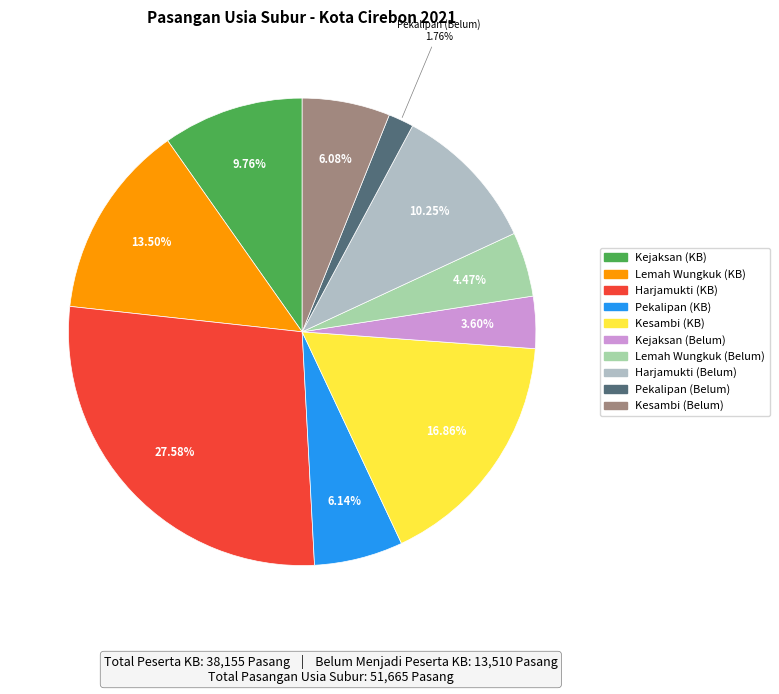

How many slices are in this pie chart?

10